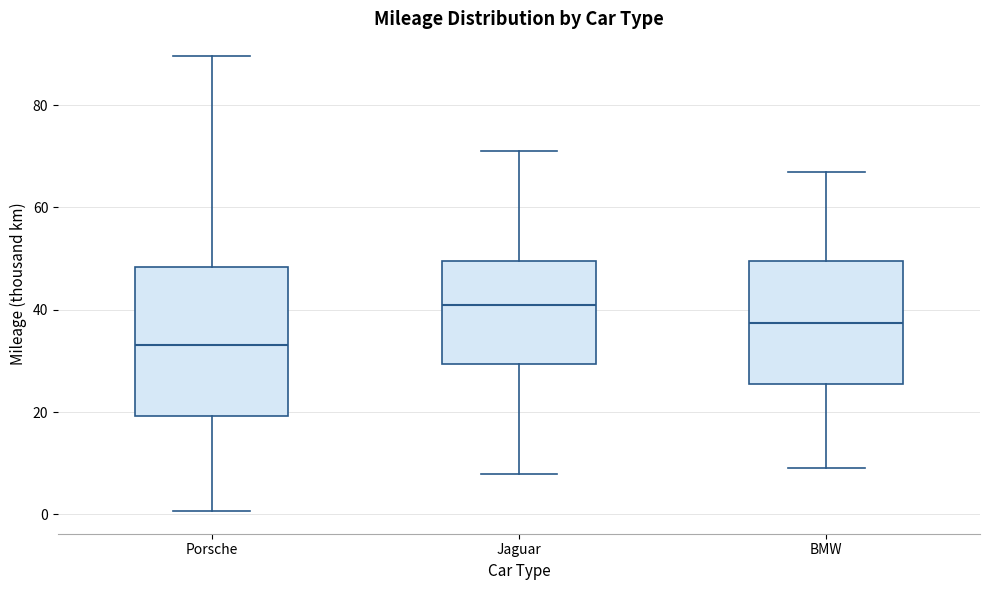

Reading left to right, transcribe this box plot: for each box, give where its median line is, the range the box spans, and where its two whiskers end, as read against the y-axis. The values are not printed on the chart, so give them approximately, as read against the axis.

Porsche: median 34, box 20 to 48, whiskers 0 to 90
Jaguar: median 42, box 30 to 50, whiskers 8 to 72
BMW: median 38, box 26 to 50, whiskers 10 to 68